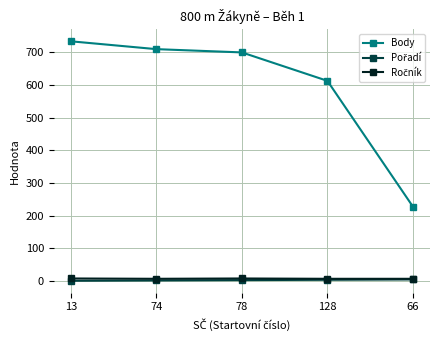

At which category is the sum across all series the highest?

13